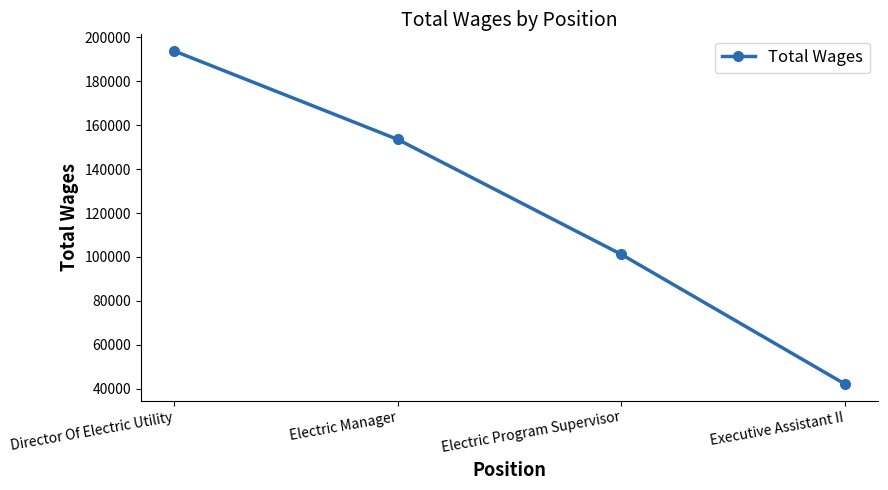

What is the difference between the maximum and second lowest values?

92614